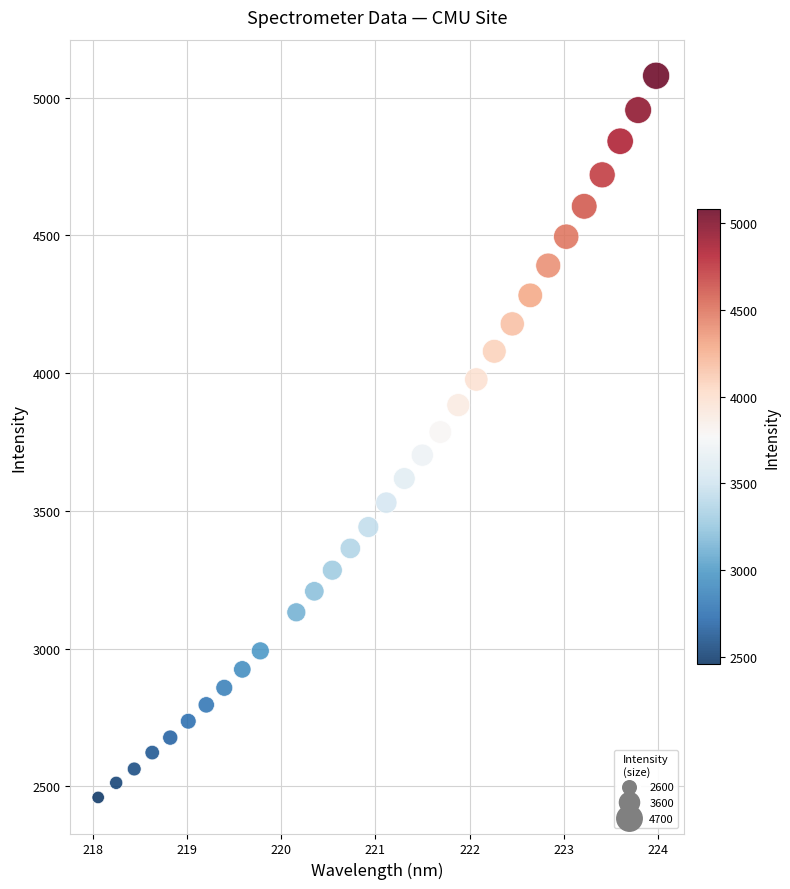

What is the range of X values (max minus min)?

5.9